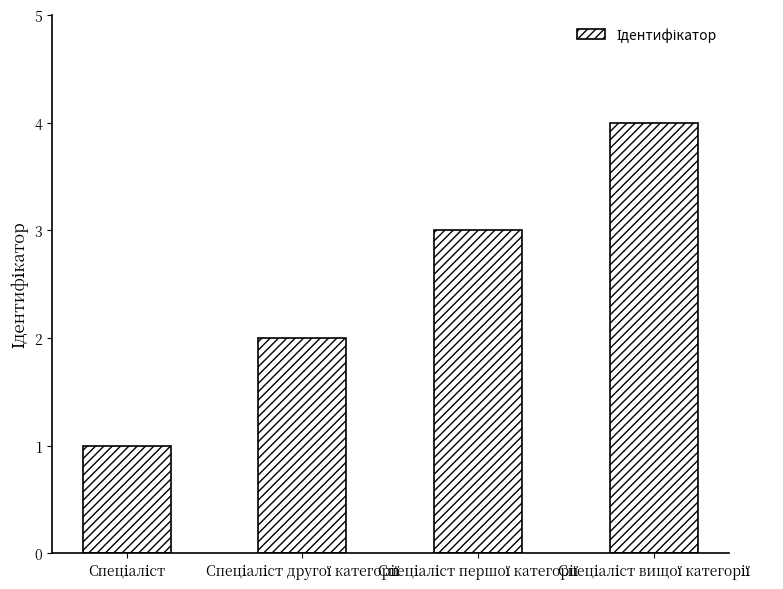

What is the sum of all values?

10